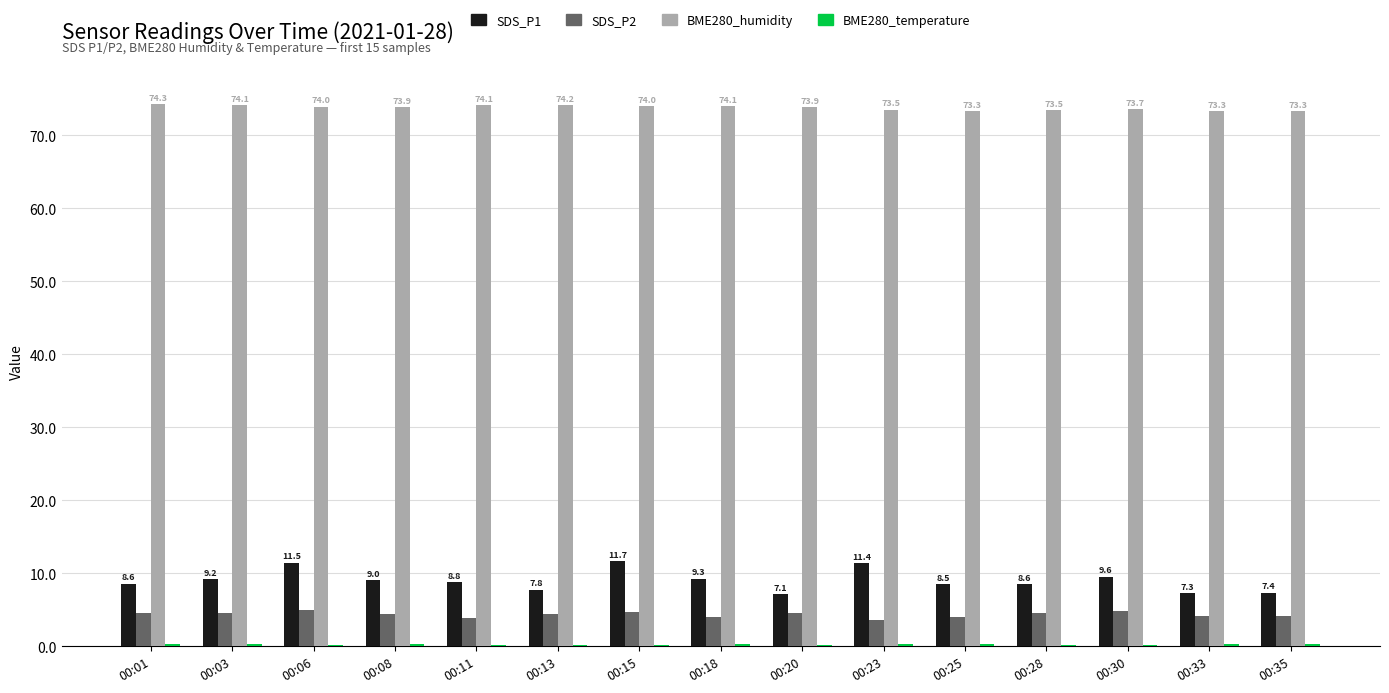

Which series changed the most between 00:23 and 00:25?

SDS_P1